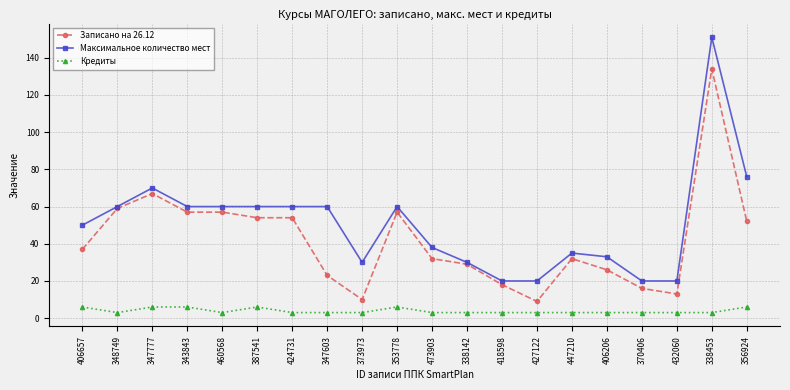

List the series in order of their peak value, highest first.

Максимальное количество мест, Записано на 26.12, Кредиты